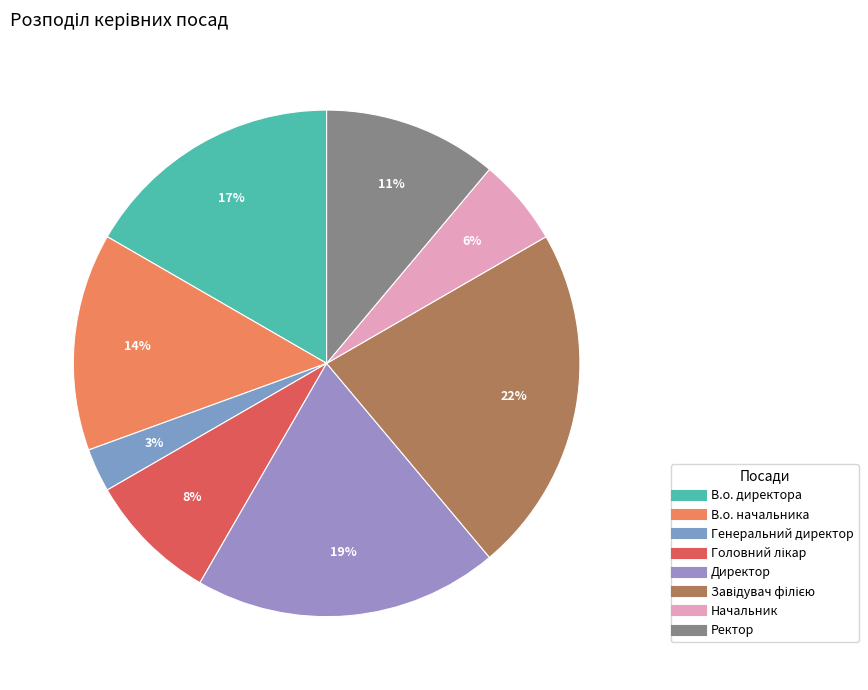

To the nearest percent, what is the combined percentage of Ректор and В.о. директора?

28%